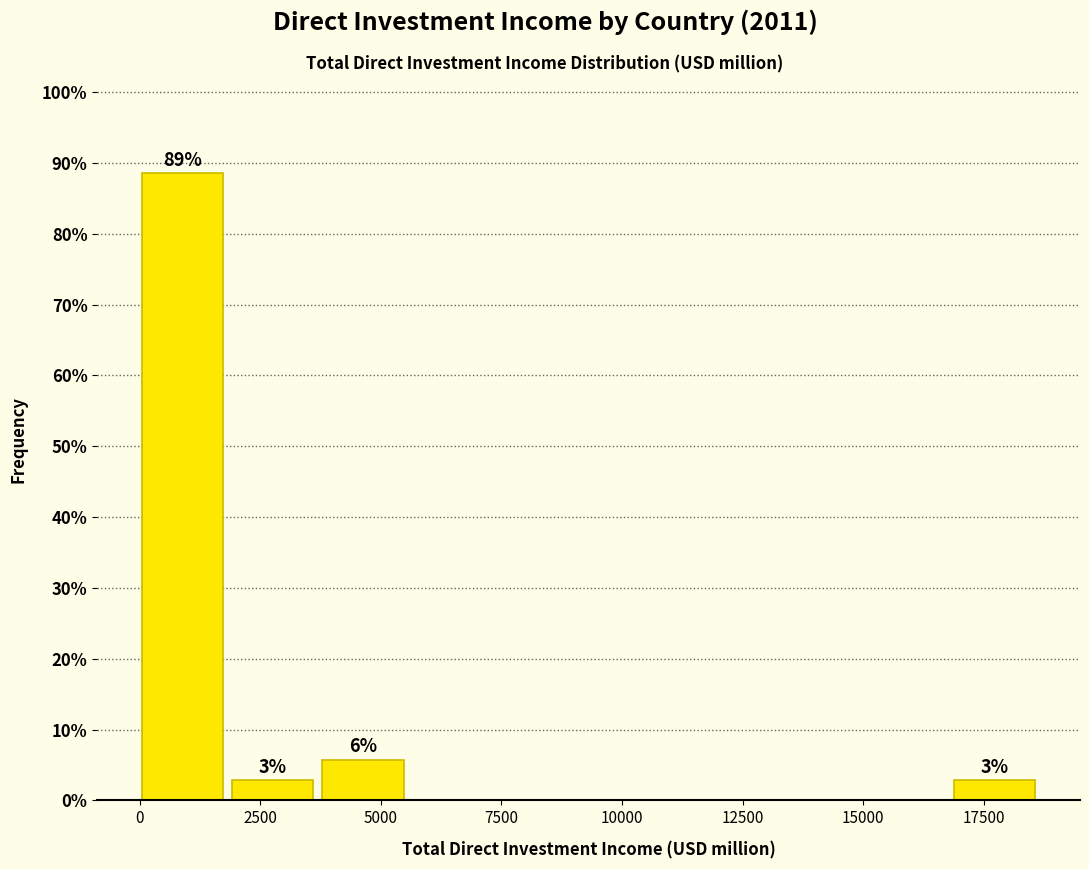

Read against the x-axis, roughly where is the centre of the tallest bar?

1000